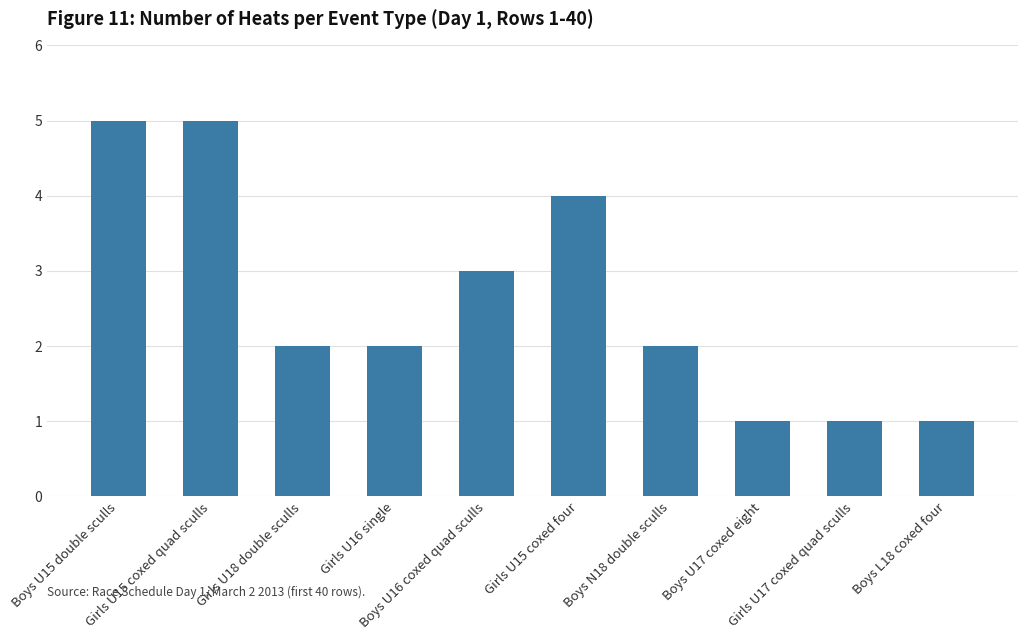

What is the label of the 7th bar from the right?

Girls U16 single